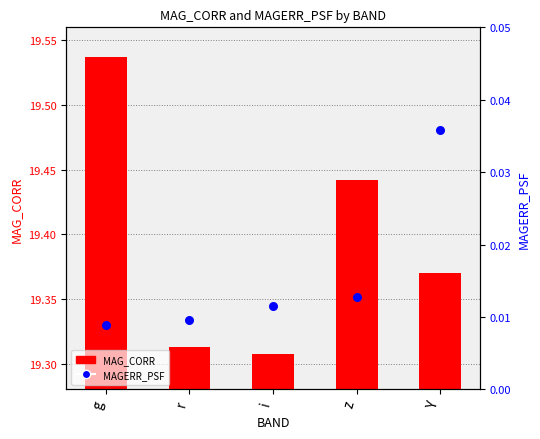

Which series has the widest spread of Y values?

MAG_CORR